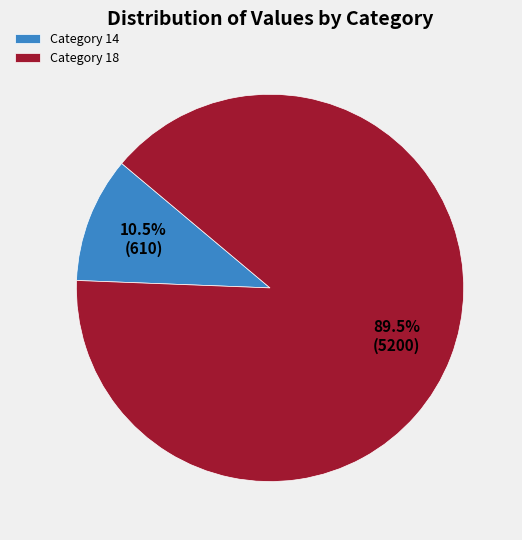

Does Category 14 represent more than half of the total?

No